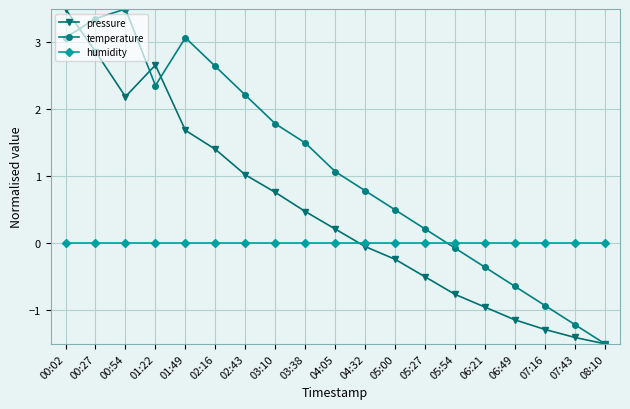

What is the sum of all temperature values?

21.4